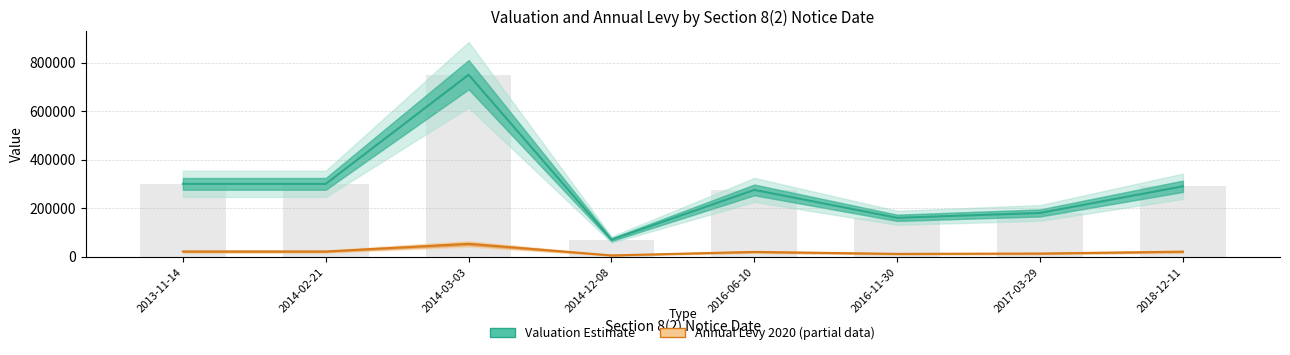

Which series has the widest spread of values?

Valuation